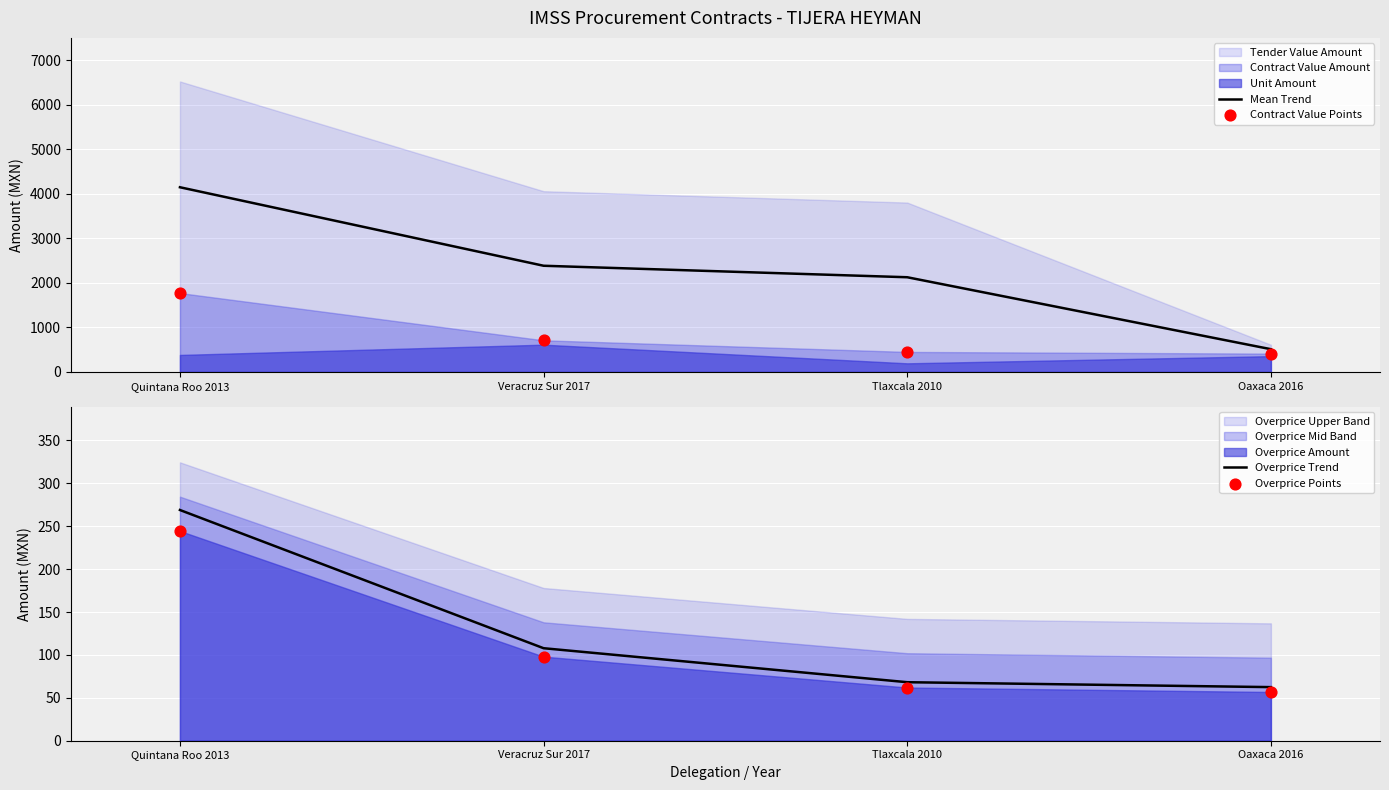

Which series has the largest total across all categories?

Mean Trend